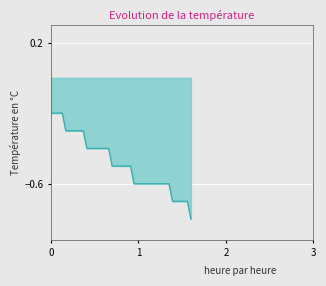

Does the chart display data point markers on the line(s)?

No